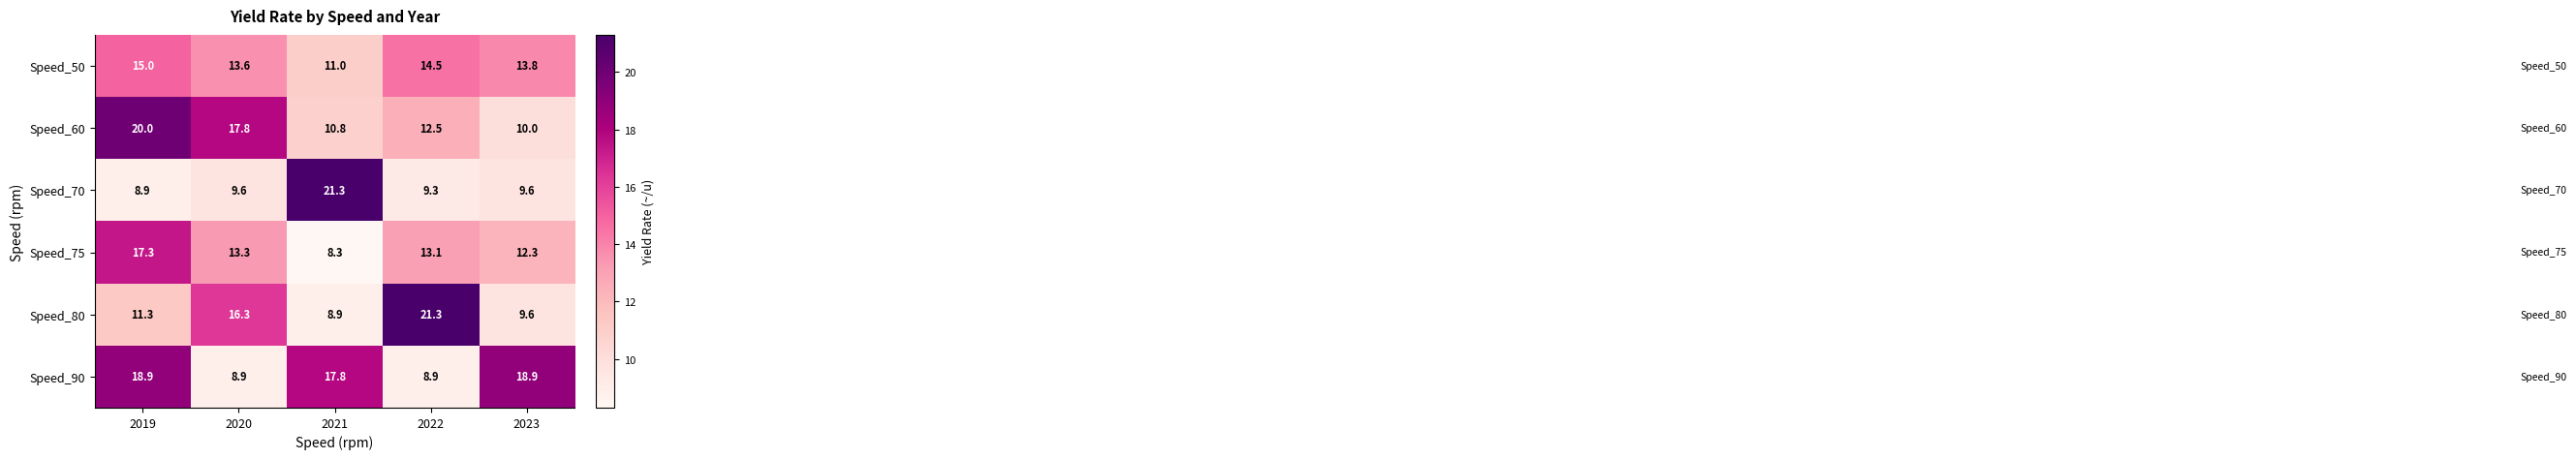

Reading left to right, list all the values displayed in this chart.

Speed_50: 15.0	13.6	11.0	14.5	13.8
Speed_60: 20.0	17.8	10.8	12.5	10.0
Speed_70: 8.9	9.6	21.3	9.3	9.6
Speed_75: 17.3	13.3	8.3	13.1	12.3
Speed_80: 11.3	16.3	8.9	21.3	9.6
Speed_90: 18.9	8.9	17.8	8.9	18.9